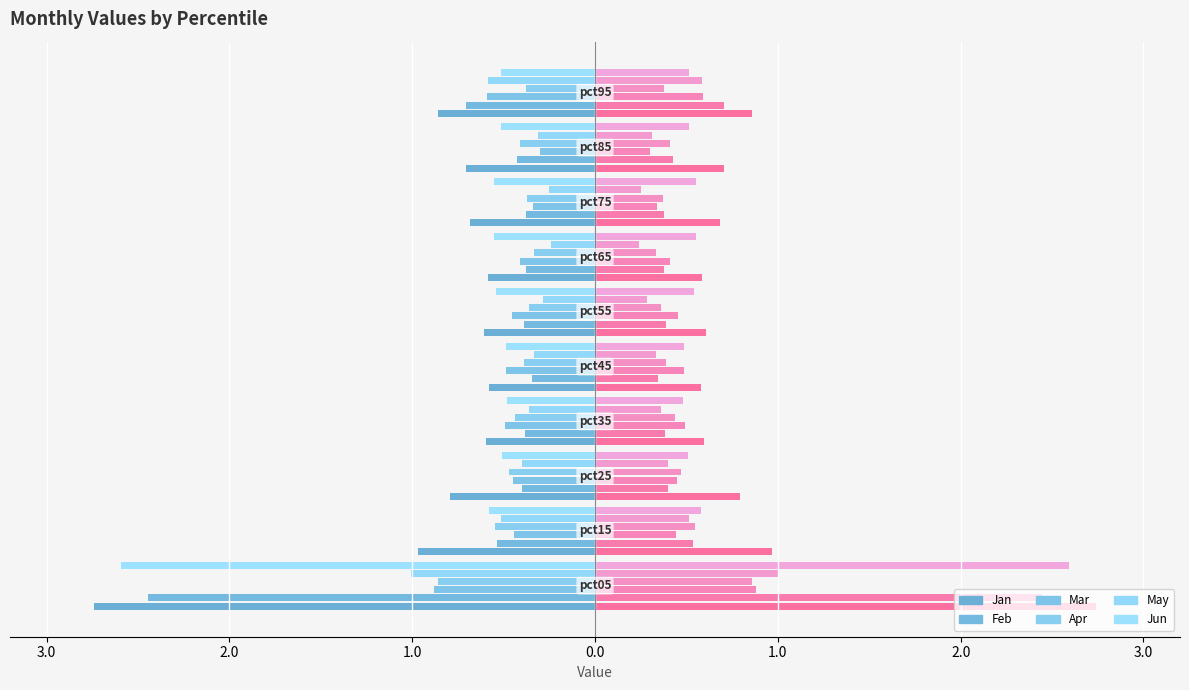

What is the value of the Mar bar at the 1st from the left?

-0.9